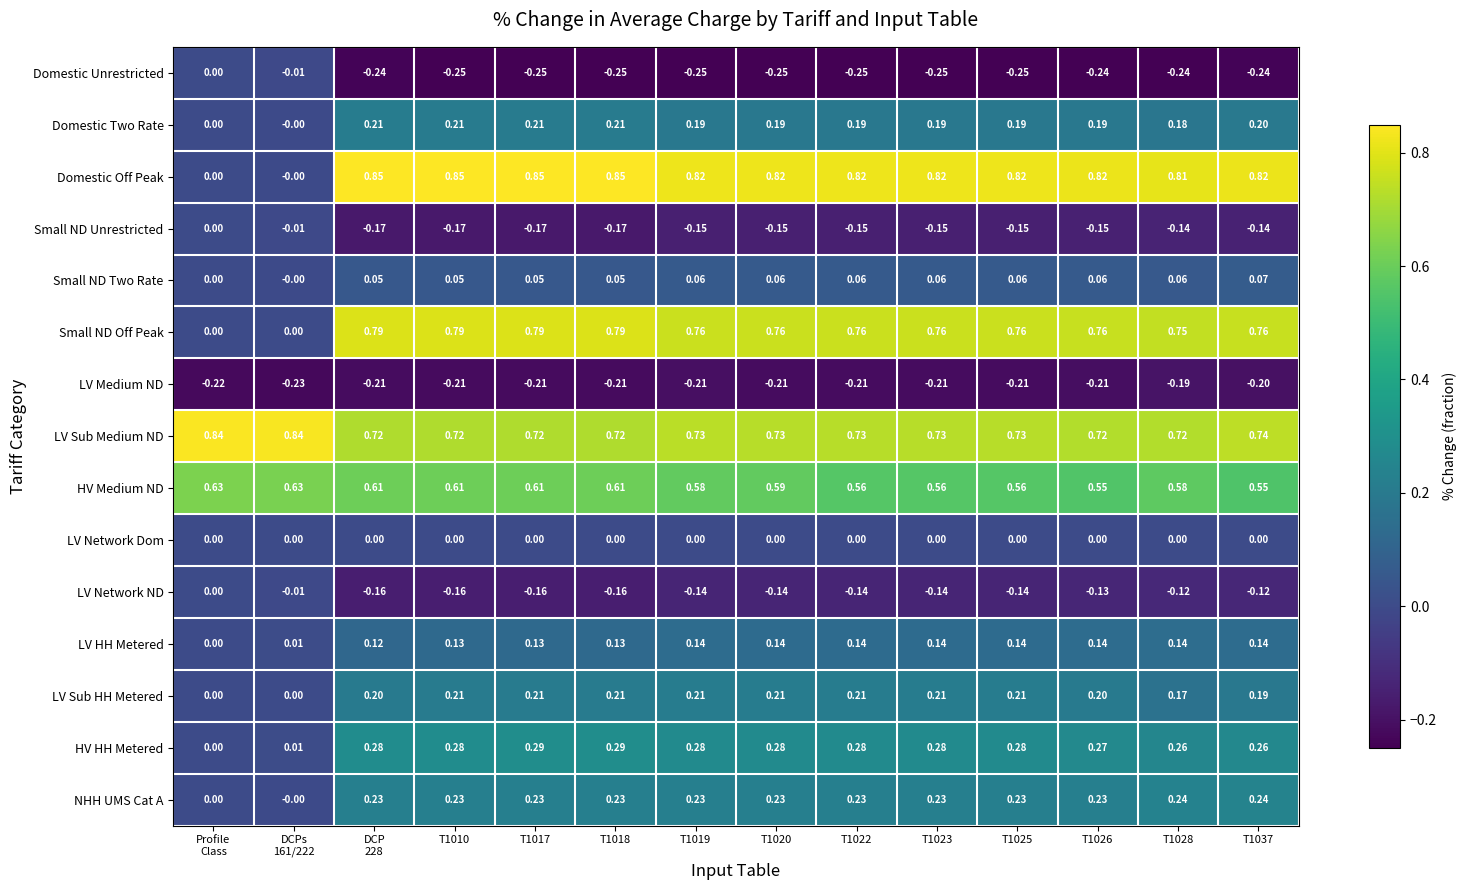

Which series has the widest spread of values?

Domestic Off Peak